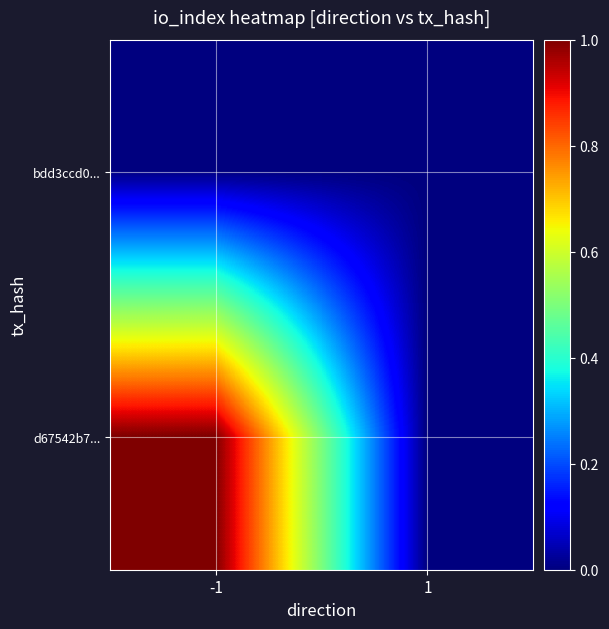

Reading left to right, what are all the values shown in this chart?

bdd3ccd0...: -1=0	1=0
d67542b7...: -1=1	1=0